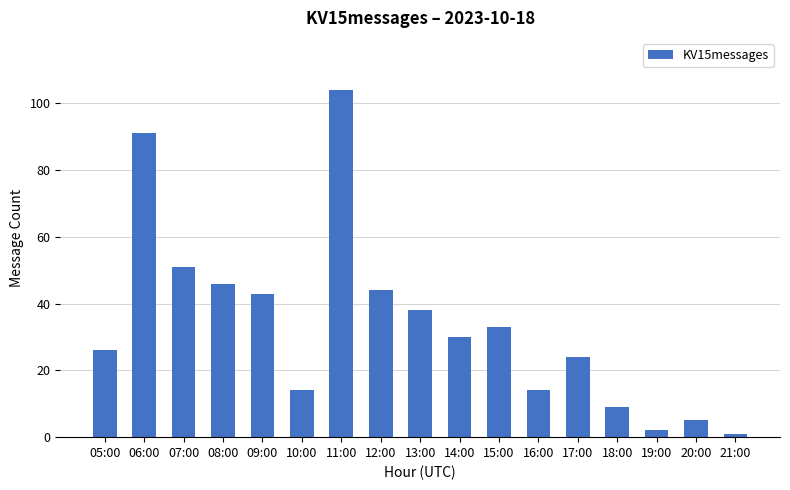

Are the bars grouped side by side (vs. stacked)?

No